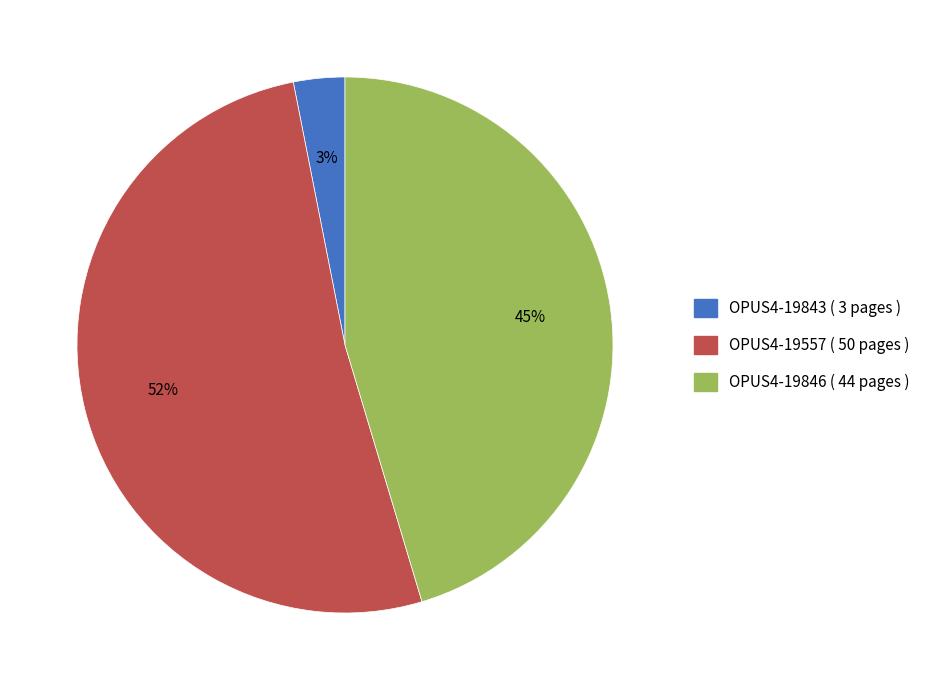

Rank the categories by value from highest to lowest.

OPUS4-19557, OPUS4-19846, OPUS4-19843